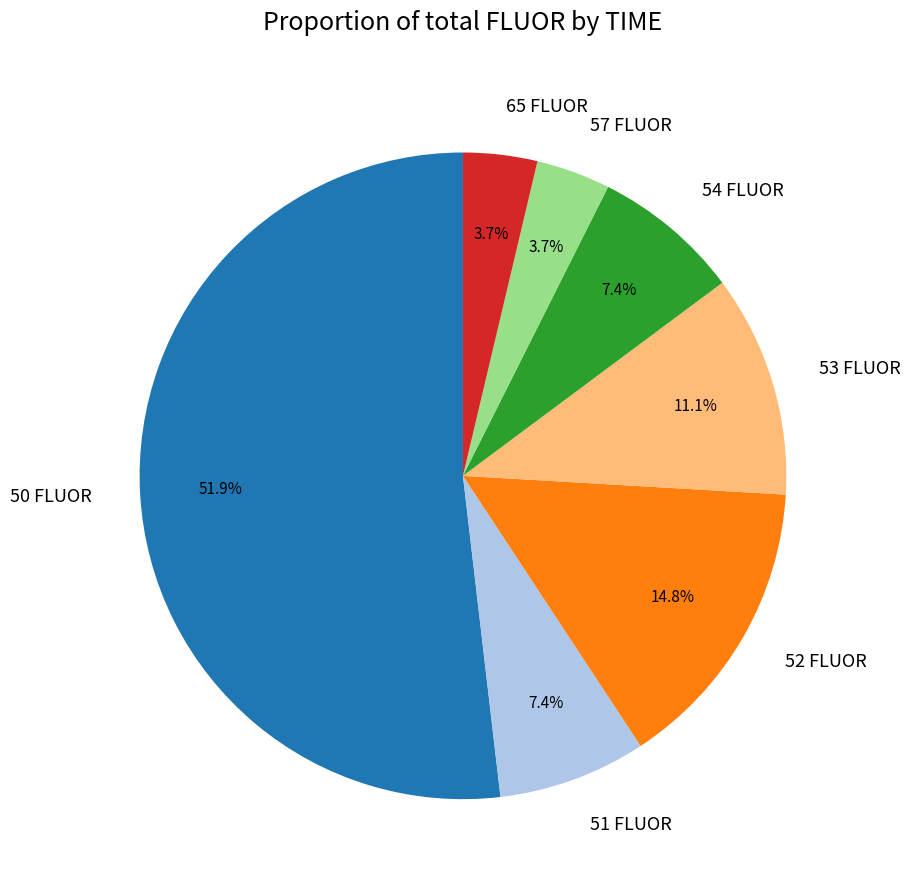

What is the ratio of the value at 54 FLUOR to the value at 52 FLUOR?

0.5